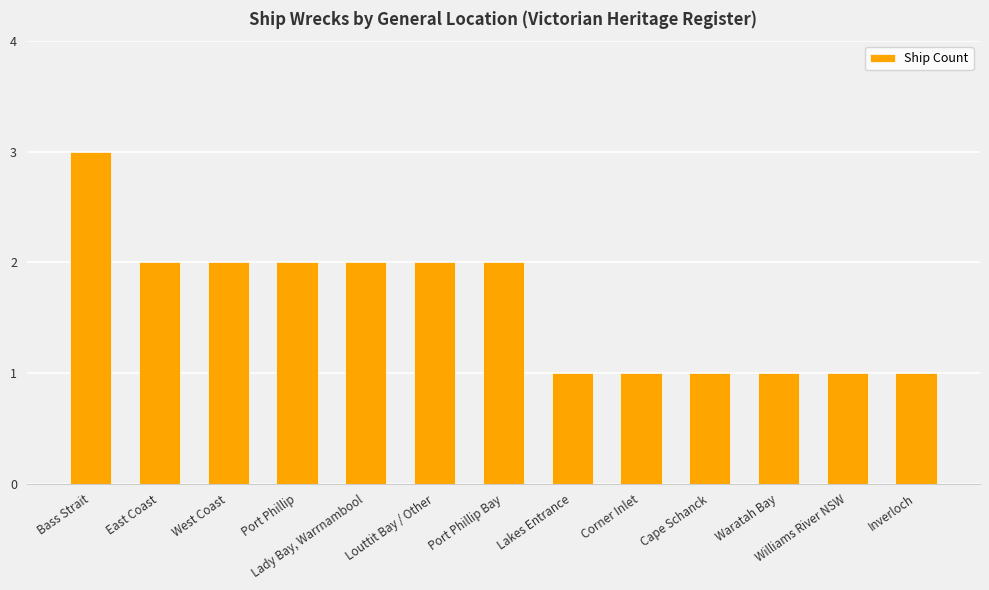

Are the bars grouped side by side (vs. stacked)?

No